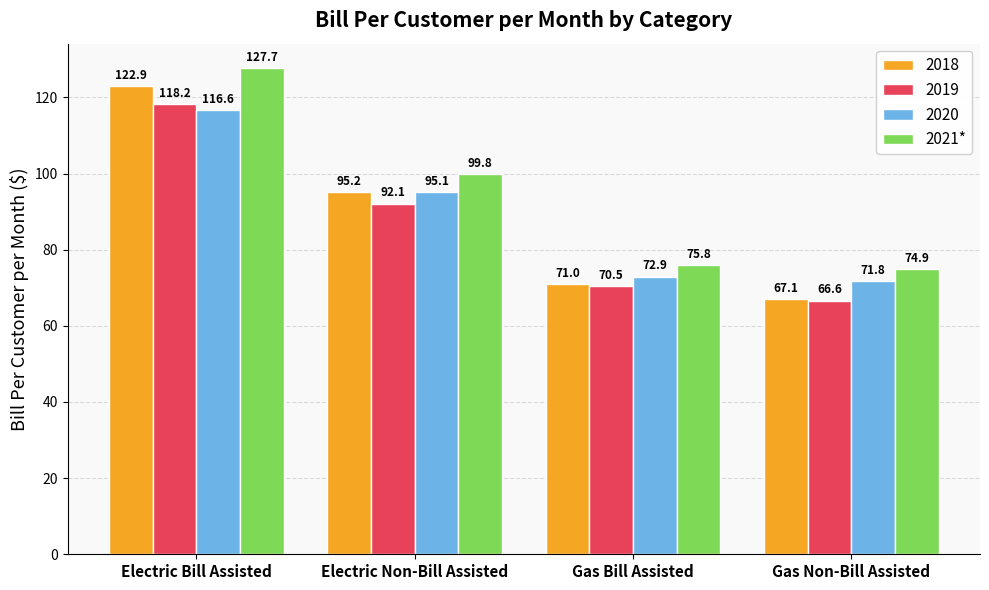

What position from the right is Gas Non-Bill Assisted?

1